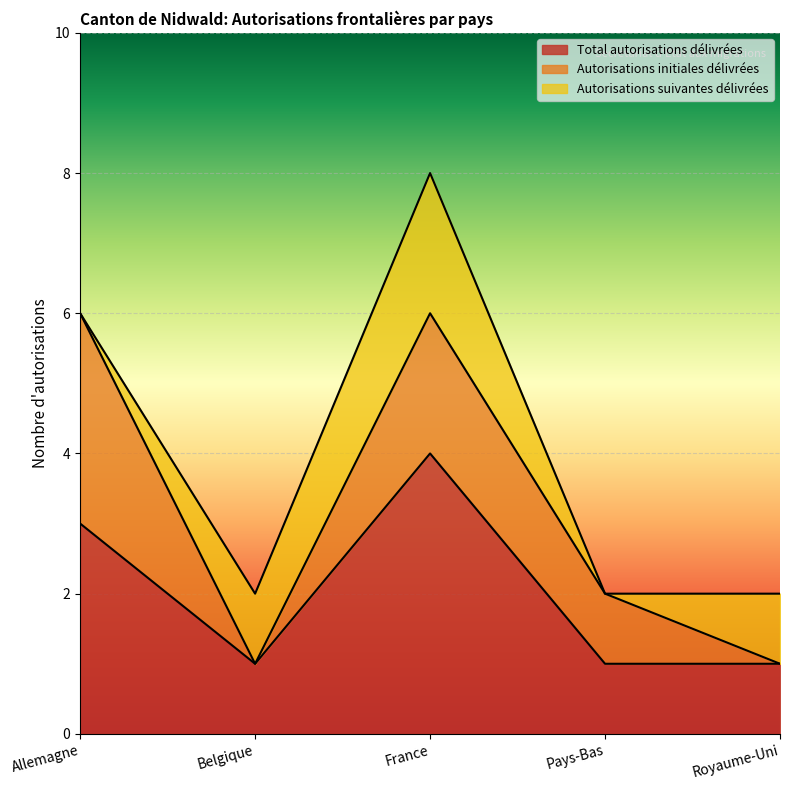

True or false: Autorisations initiales délivrées has a value of 1 at Allemagne.

False